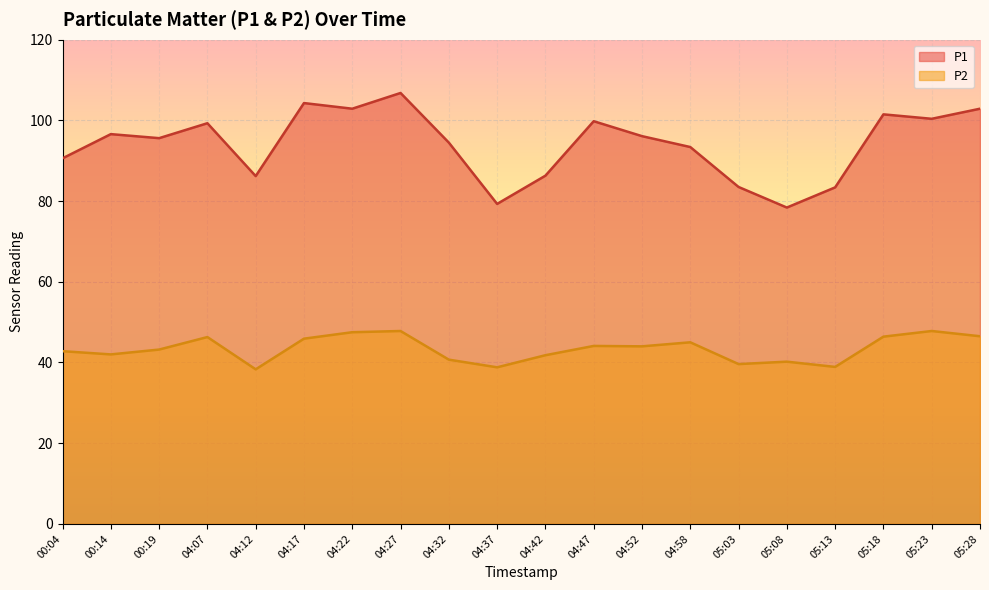

Does the chart display data point markers on the line(s)?

No